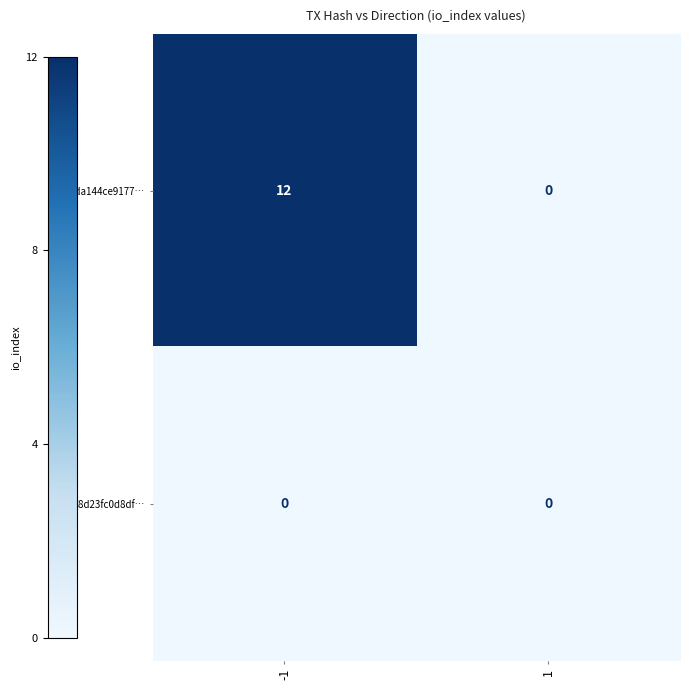

What is the spread (max minus min) of values at -1?

12